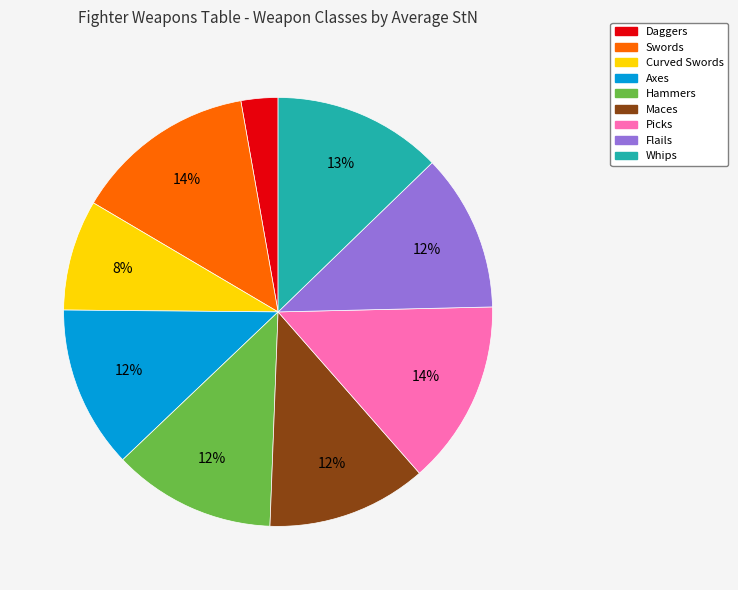

Is Daggers the majority of the pie?

No